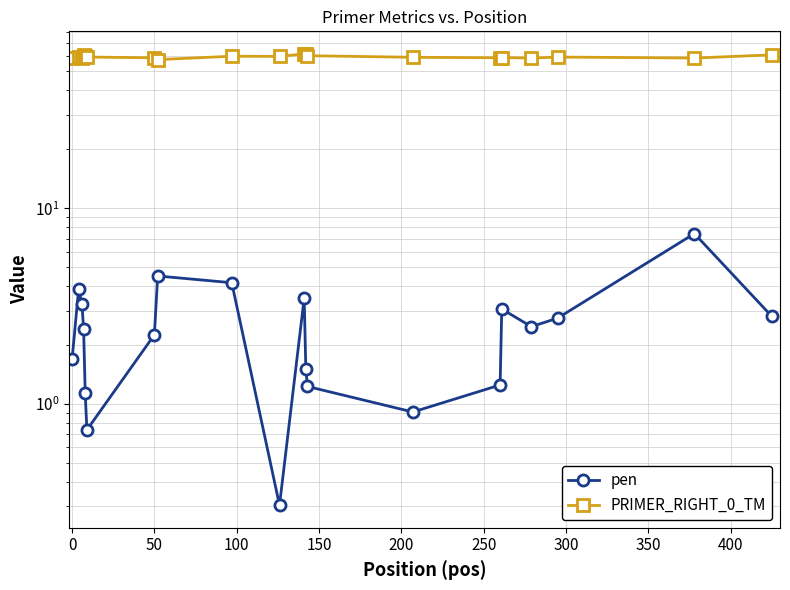

Rank the series by their average value, from lowest to highest.

pen, PRIMER_RIGHT_0_TM